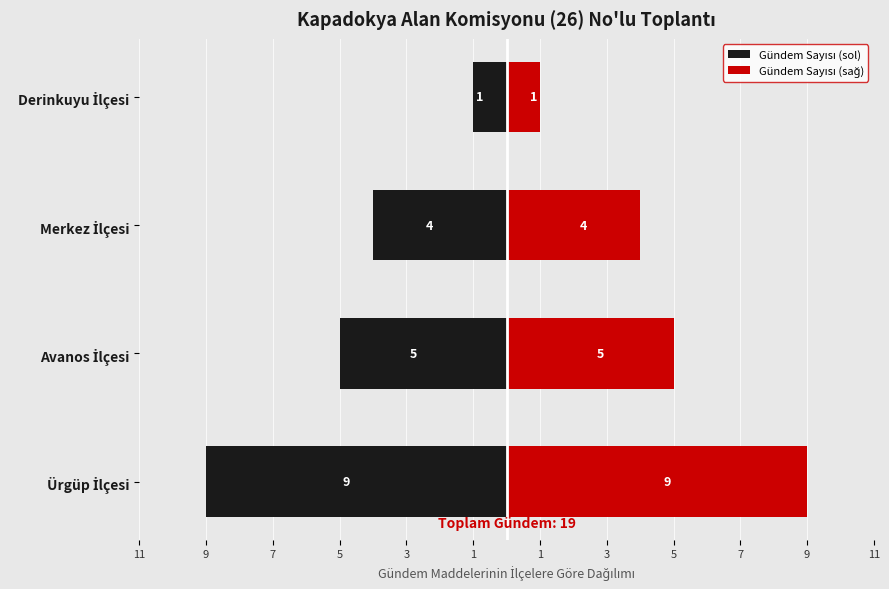

At how many categories does at least one series exceed 7?

1